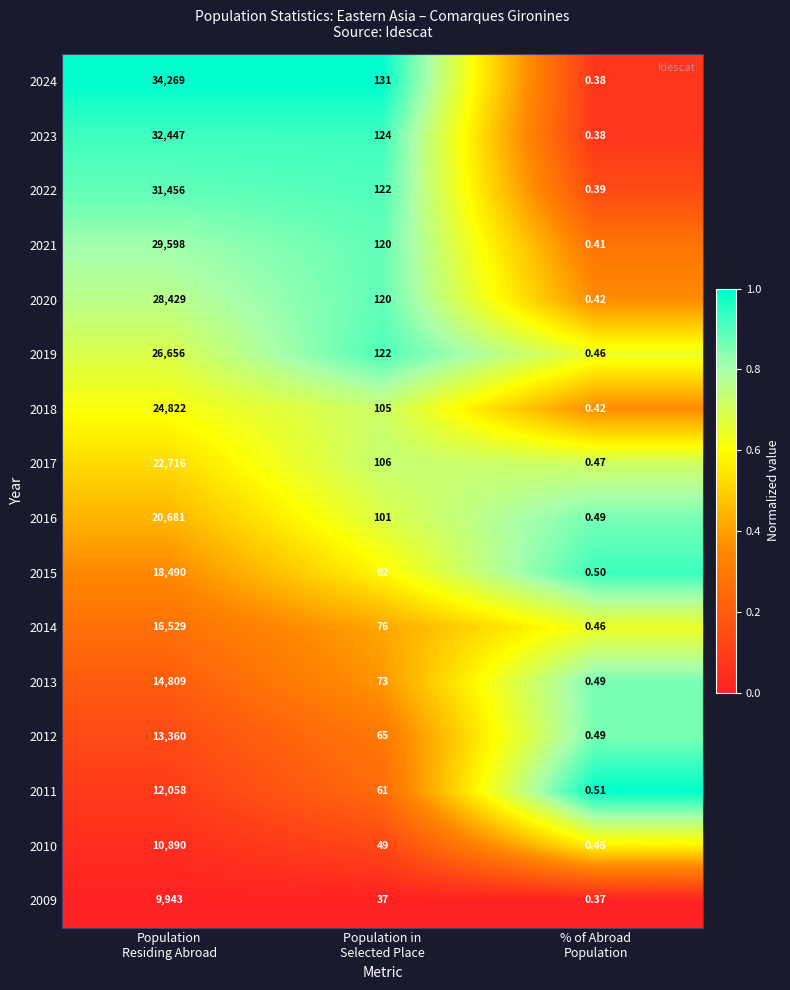

At how many categories does at least one series exceed 0?

3